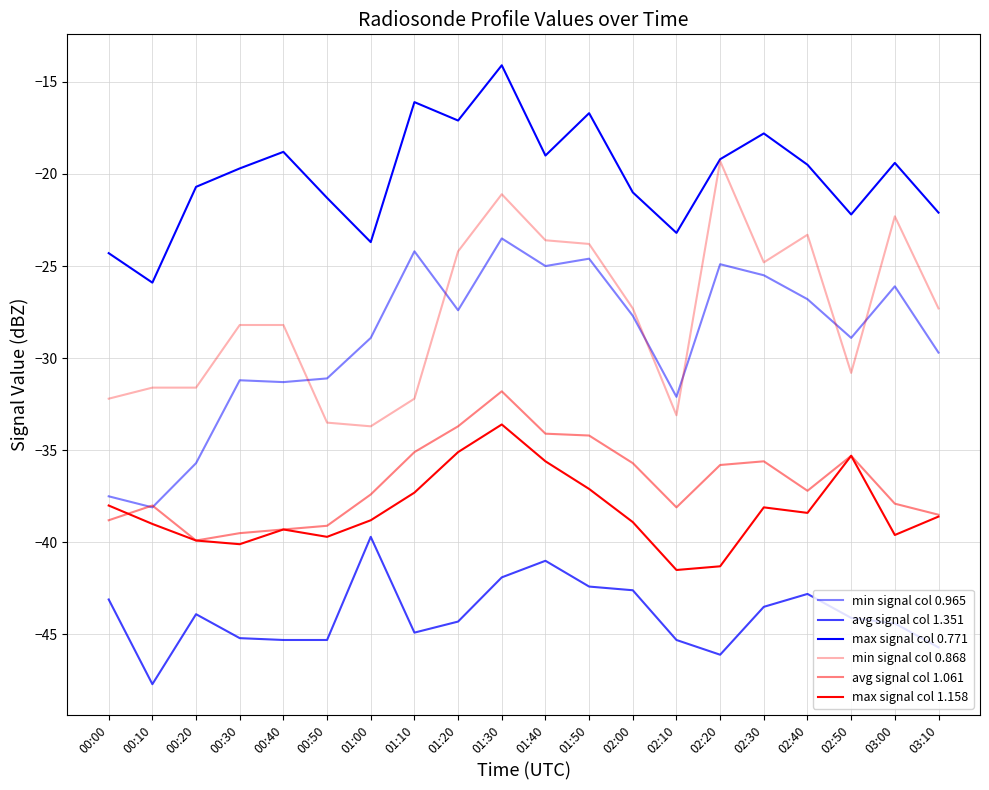

Which category has the lowest value across all series?

00:10